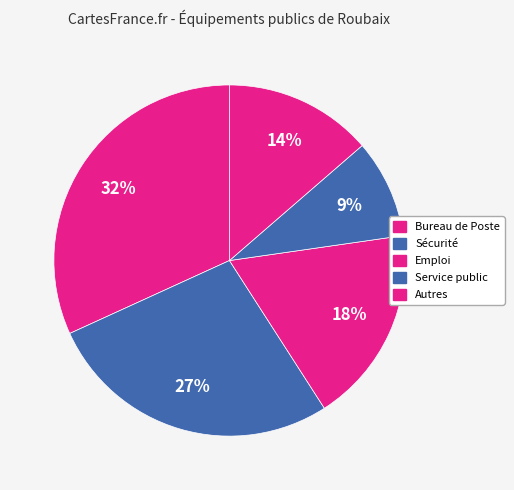

Count the number of slices in the pie.

5